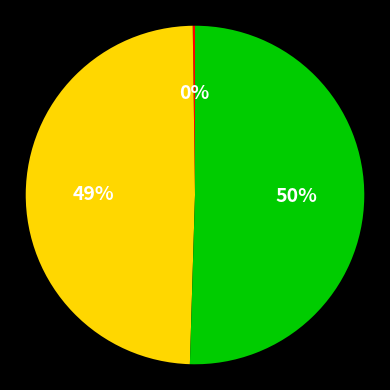

To the nearest percent, what is the average slice percentage?

33%